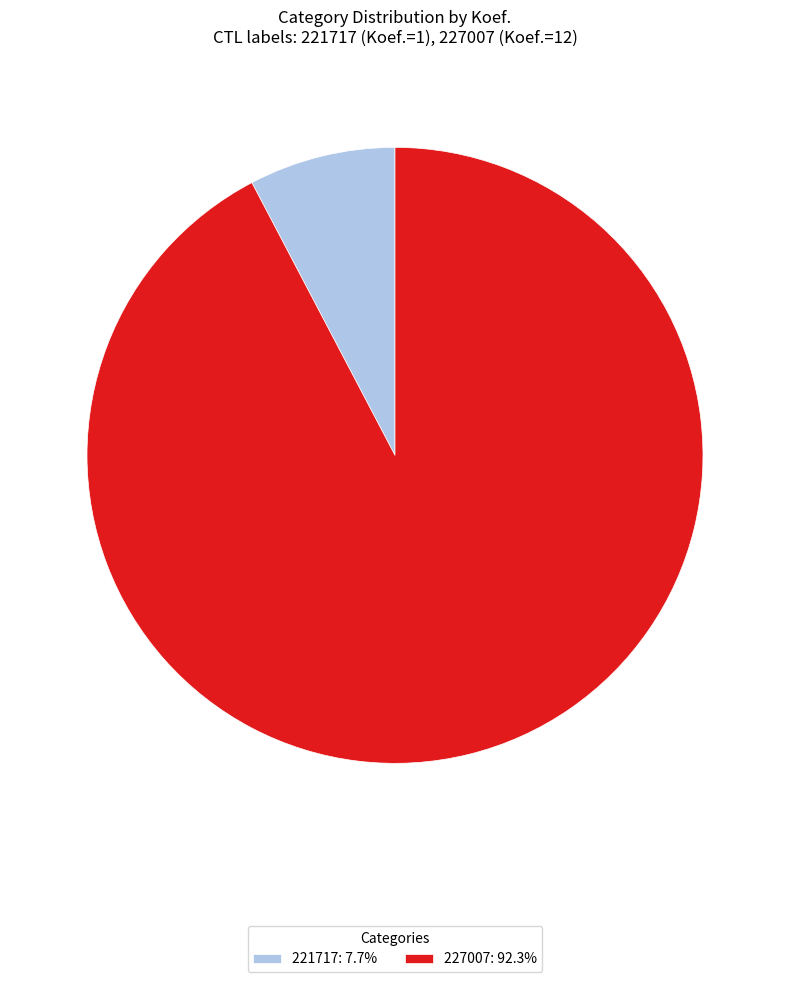

Do 221717: 7.7% and 227007: 92.3% together represent more than half of the pie?

Yes